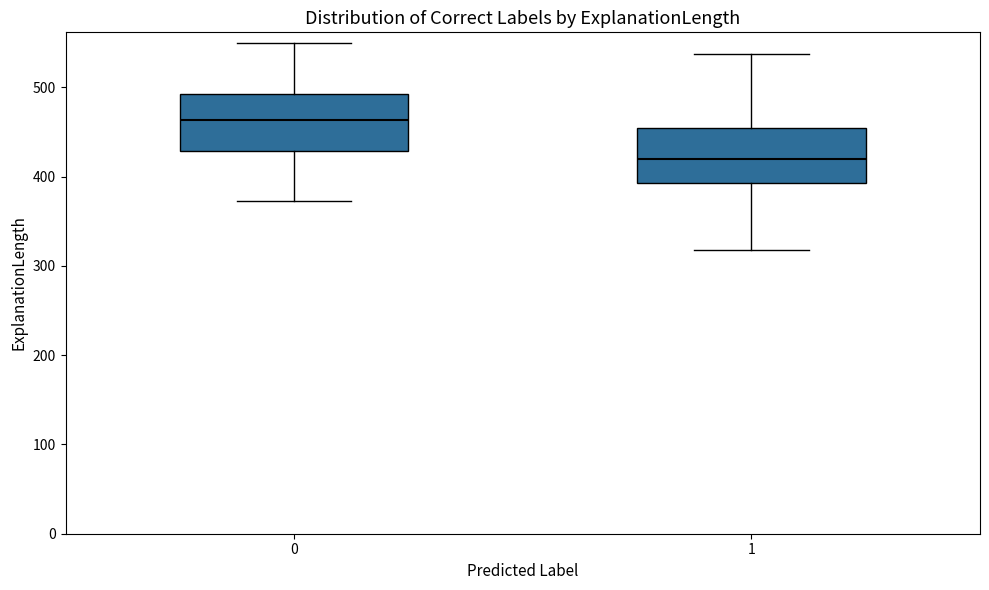

Where does the median line of the box at x = 0 sit on the y-axis? The values are not printed on the chart, so give them approximately, as read against the axis.

460